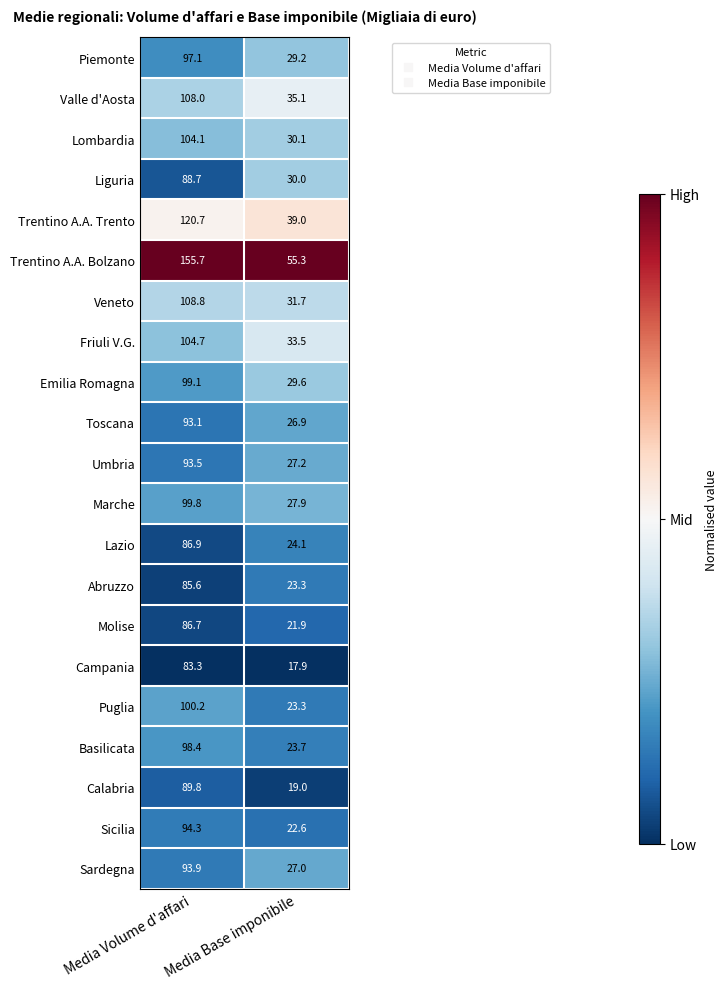

What is the total value across all series at Media Volume d'affari?

2092.4